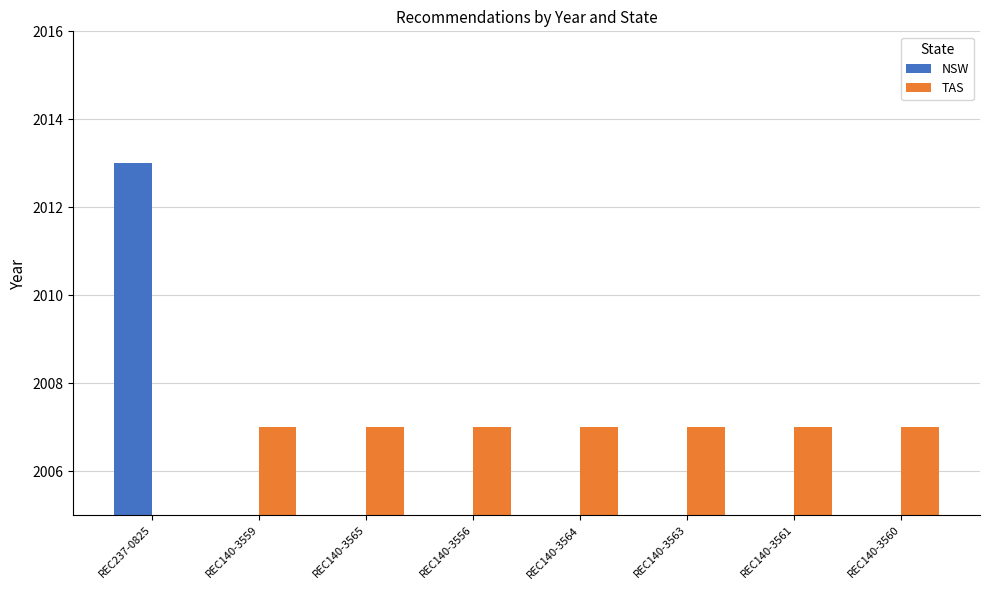

List the series in order of their peak value, highest first.

NSW, TAS